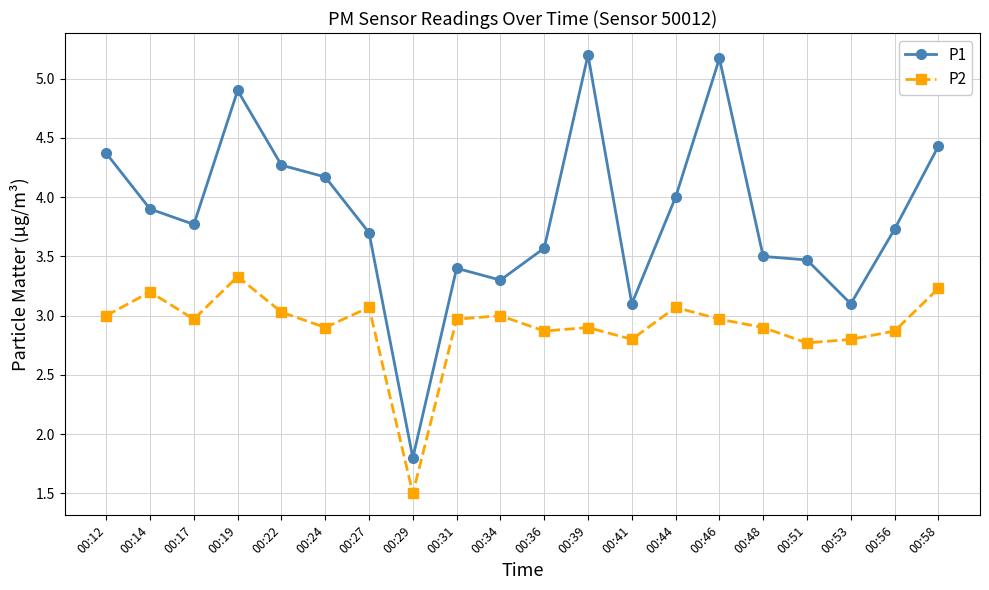

How many data points in P2 are less than 2?

1